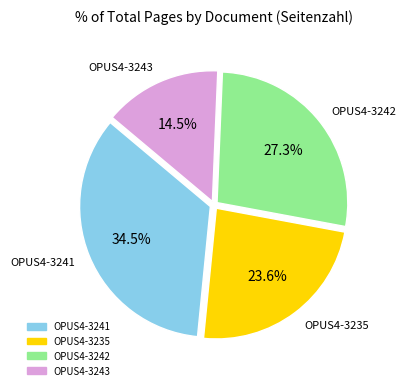

Is there a majority slice in this chart?

No